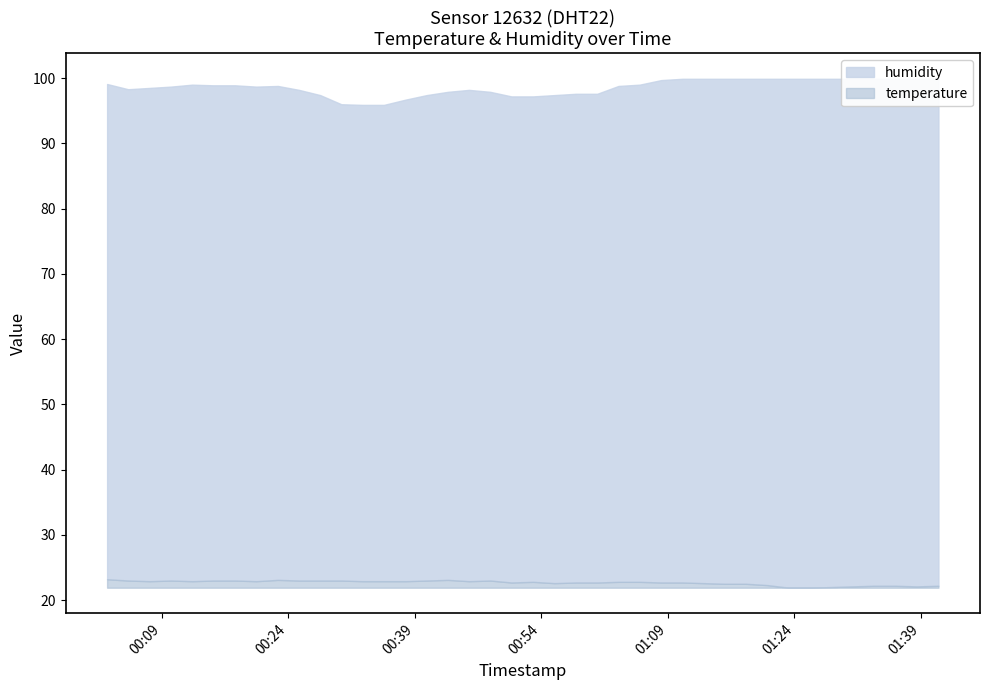

At which category does the chart reach its peak across all series?

2023-07-22T01:10:44